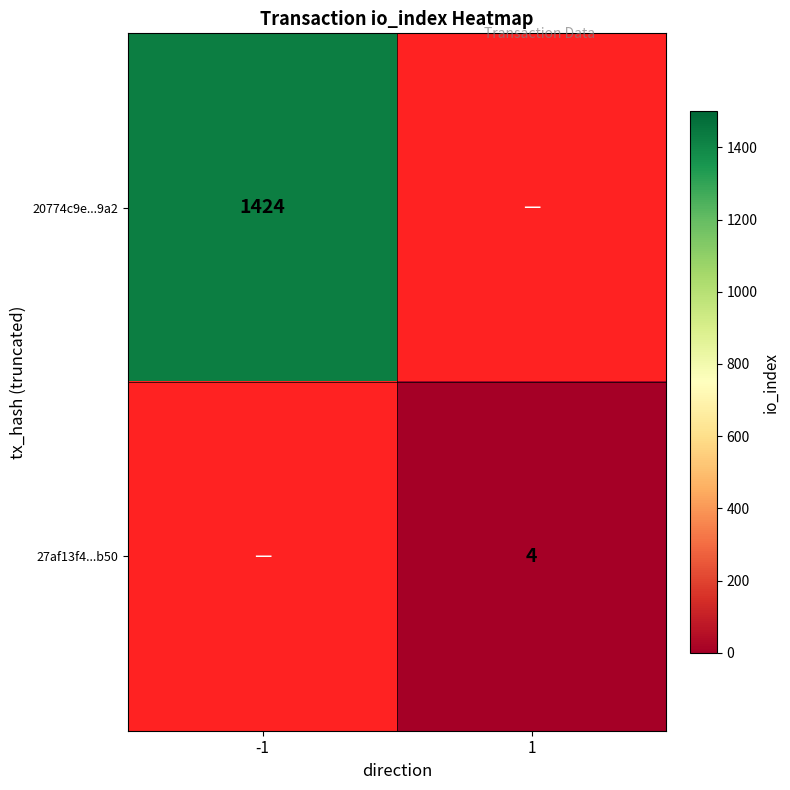

The 20774c9e...9a2 series shows 659 at -1. True or false?

False